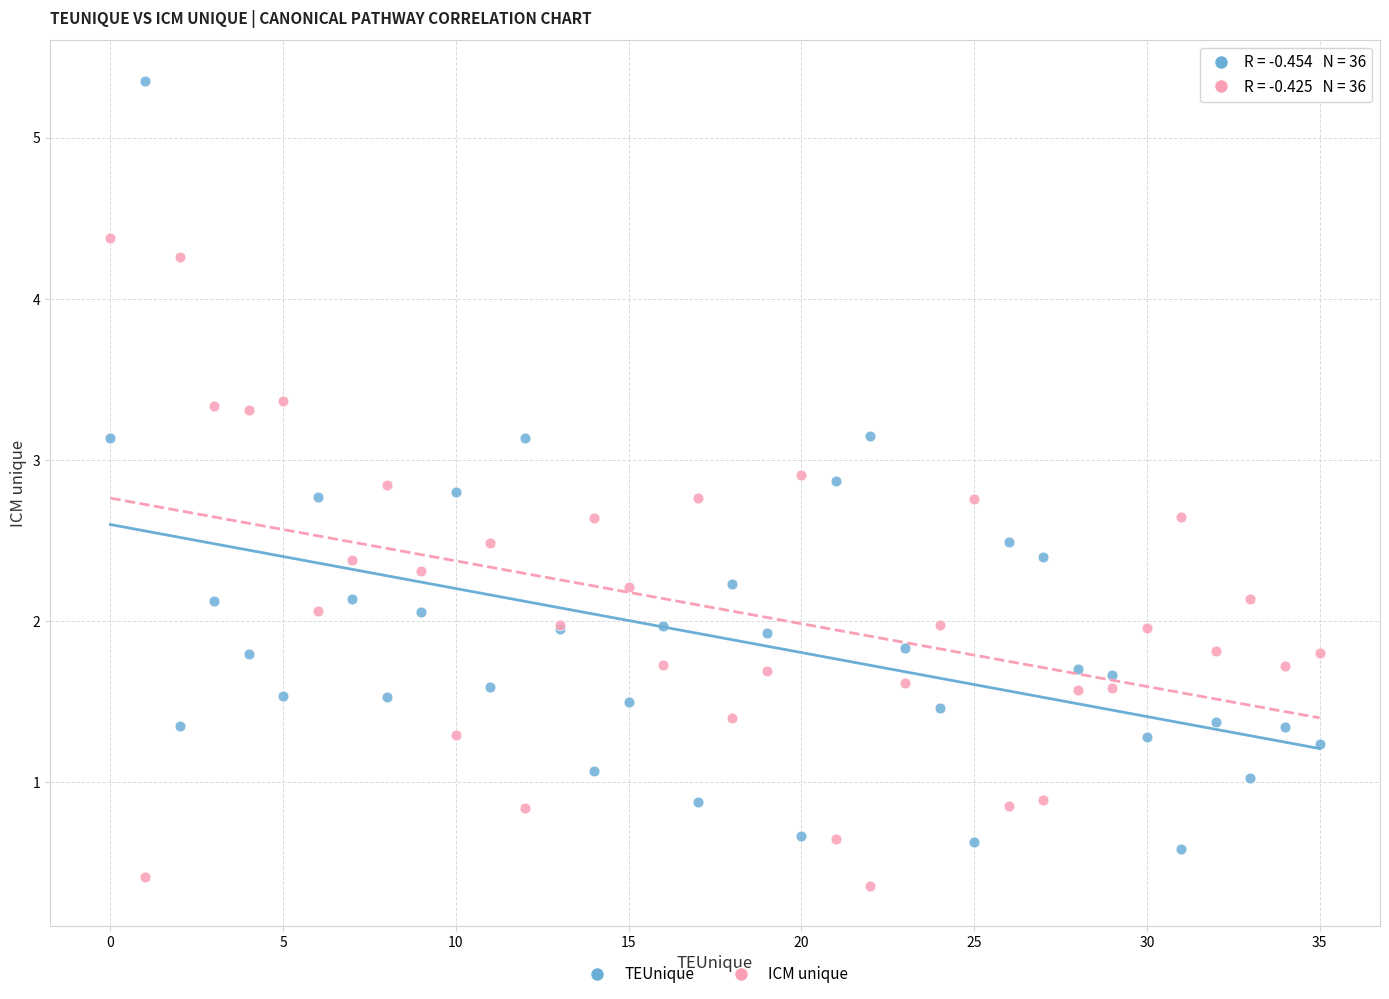

Which series contains the lowest Y value?

ICM unique